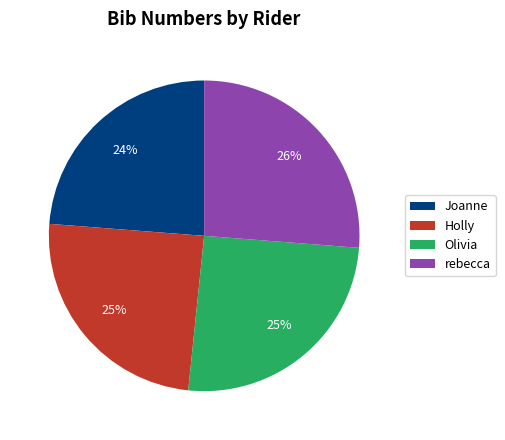

To the nearest percent, what is the difference between the largest and smallest slice percentages?

2%